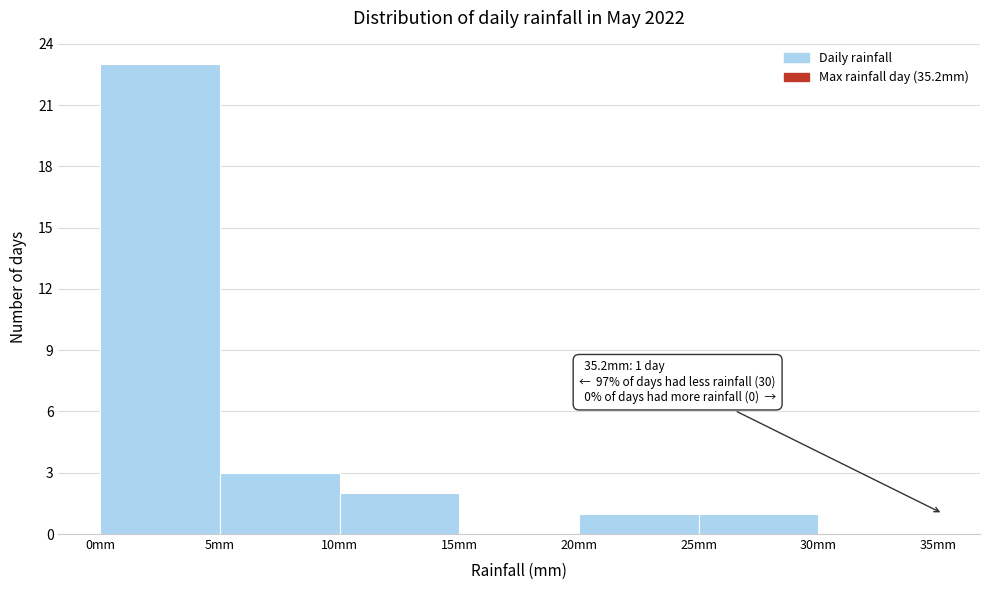

Over which range of the x-axis is the bar tallest?

0 to 5